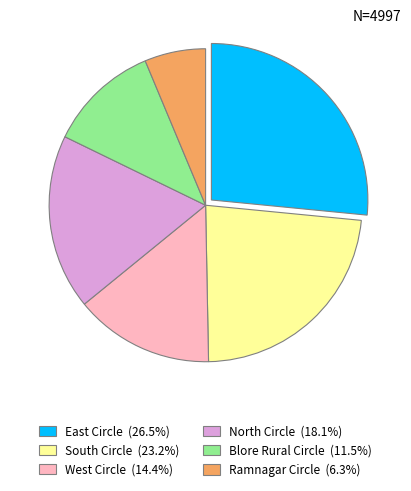

What is the ratio of the value at East Circle (26.5%) to the value at Blore Rural Circle (11.5%)?

2.3